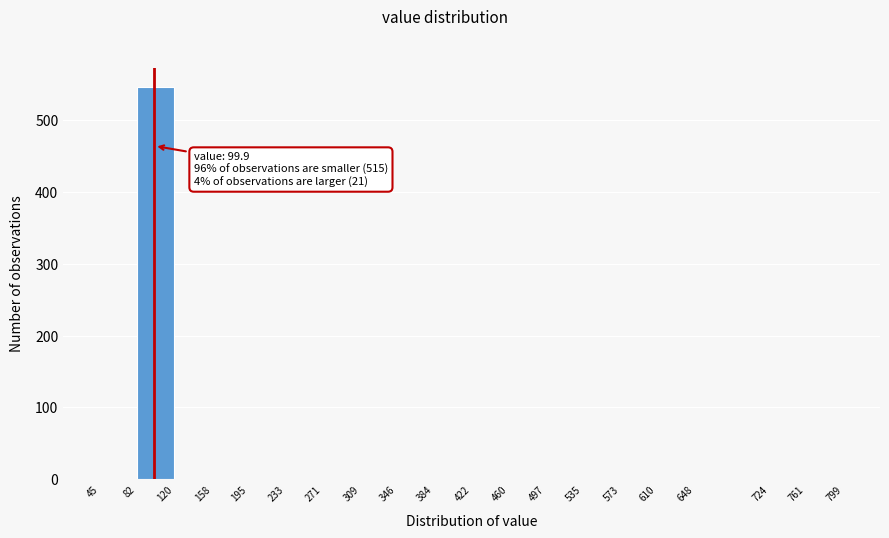

Over which range of the x-axis is the bar tallest?

82 to 120